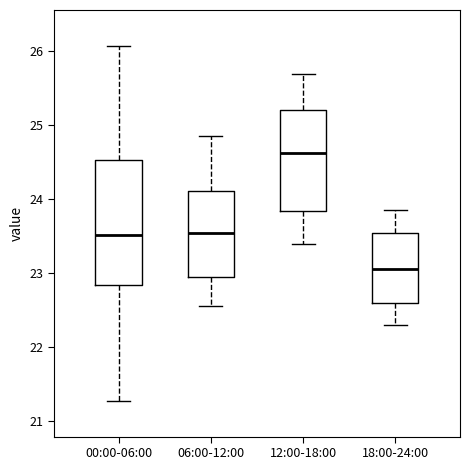

Where does the lower whisker of the box for 18:00-24:00 end on the y-axis? The values are not printed on the chart, so give them approximately, as read against the axis.

22.3